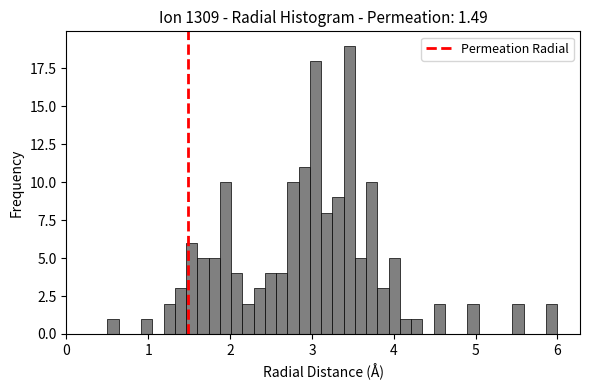

Read against the x-axis, roughly where is the centre of the tallest bar?

3.5